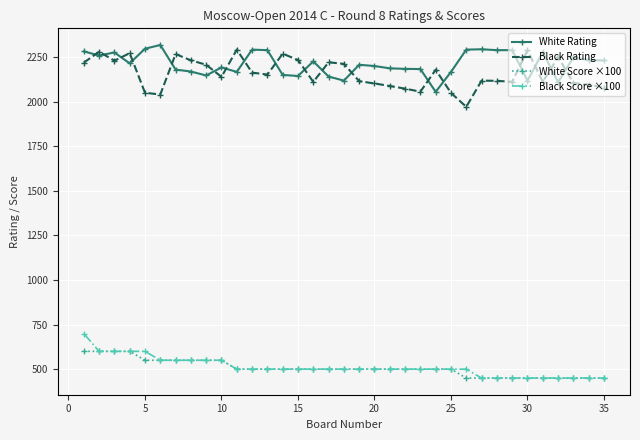

What is the value of the White Score ×100 point at the 27th from the left?

450